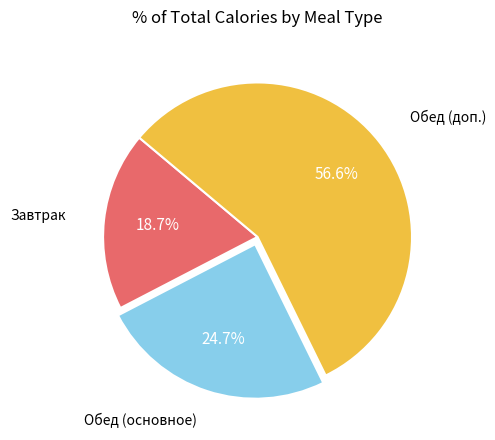

Does Завтрак represent more than half of the total?

No